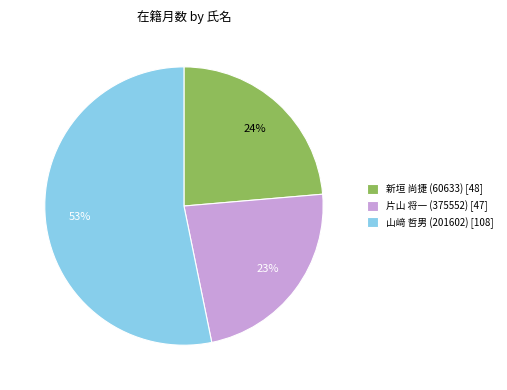

Which slice represents more than half of the pie?

山﨑 哲男 (201602)